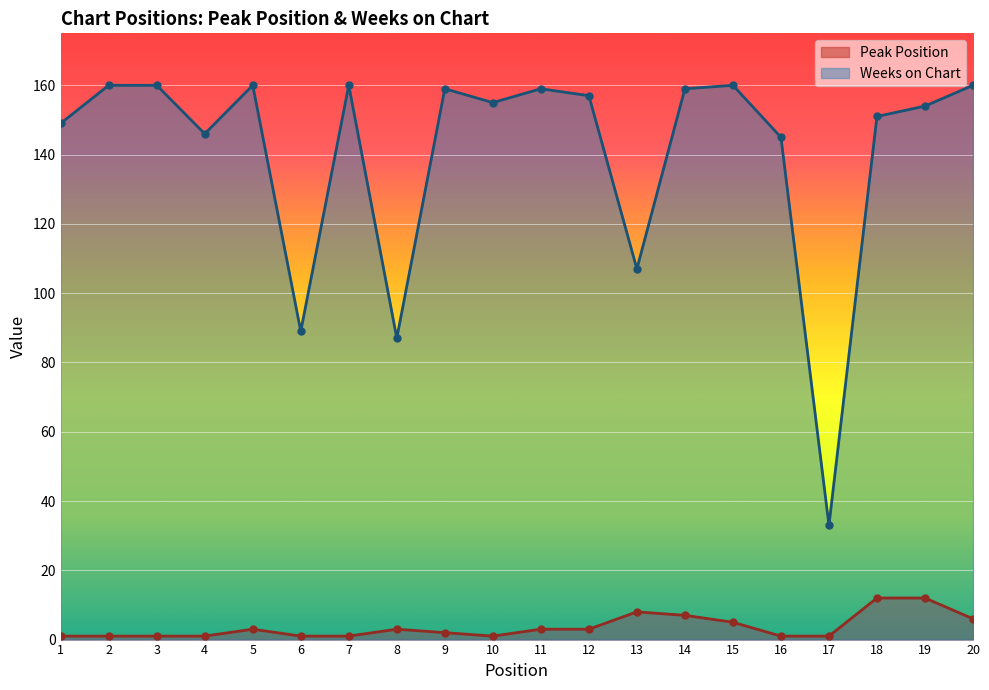

What is the sum of all Weeks on Chart values?

2810